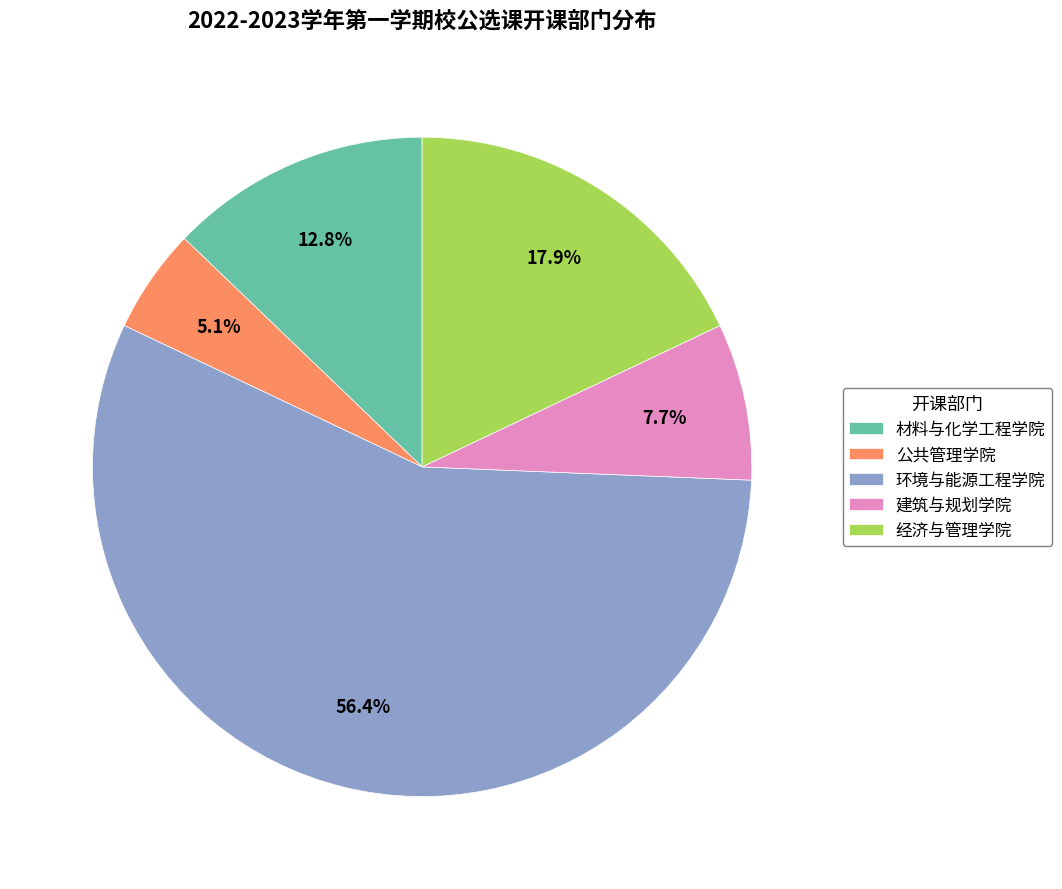

Rank the categories by value from highest to lowest.

环境与能源工程学院, 经济与管理学院, 材料与化学工程学院, 建筑与规划学院, 公共管理学院